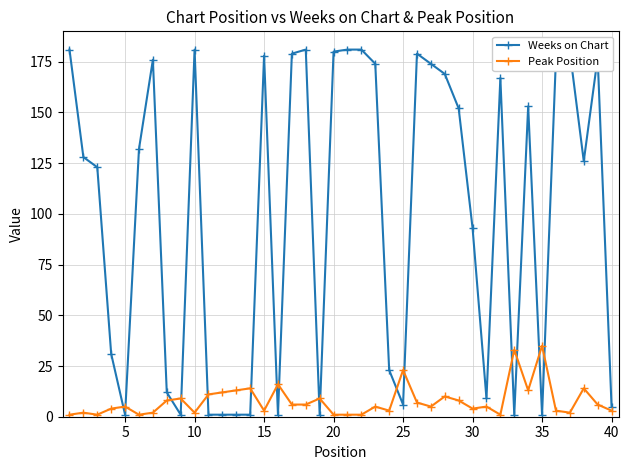

True or false: Weeks on Chart and Peak Position intersect in this chart.

True